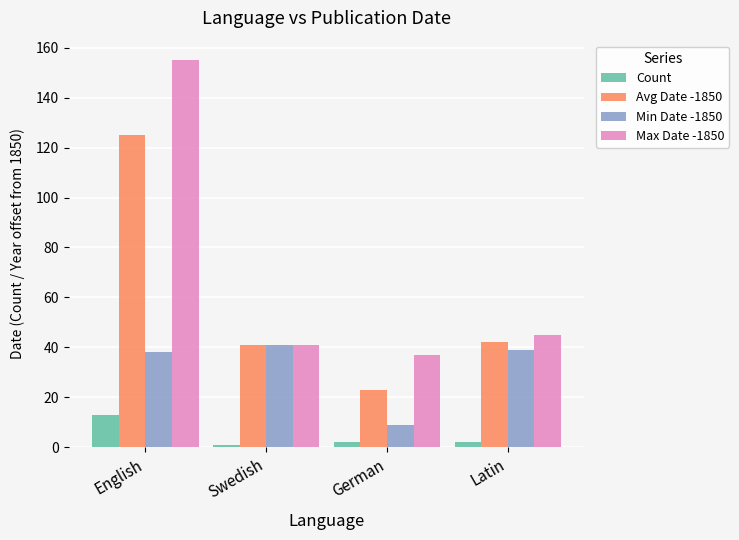

Reading left to right, what are all the values shown in this chart?

Count: English=13	Swedish=1	German=2	Latin=2
Avg Date -1850: English=125	Swedish=41	German=23	Latin=42
Min Date -1850: English=38	Swedish=41	German=9	Latin=39
Max Date -1850: English=155	Swedish=41	German=37	Latin=45